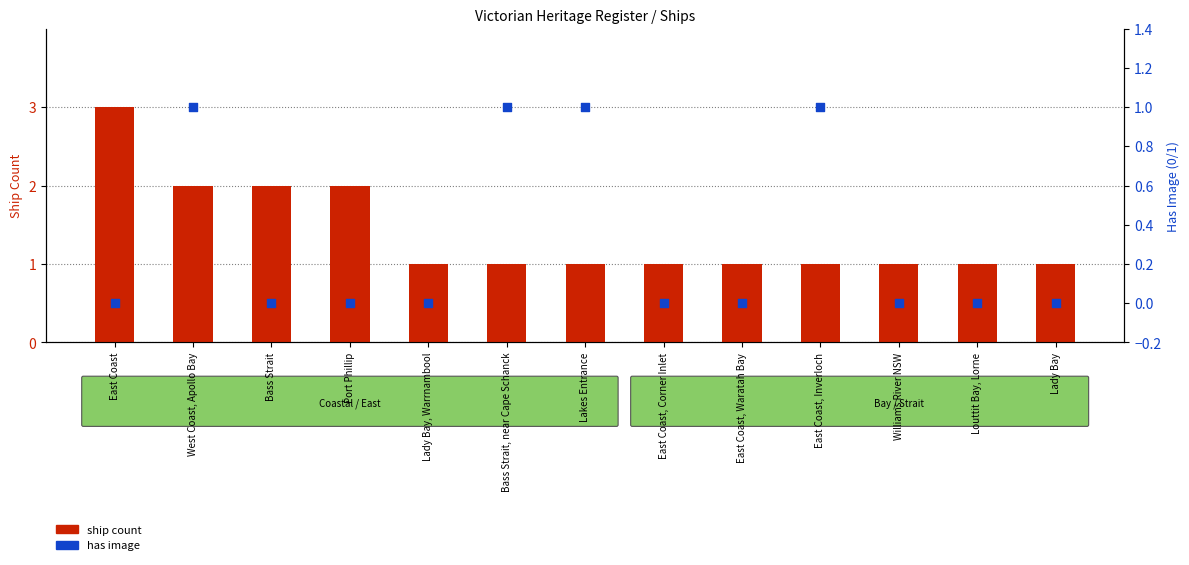

What is the total value across all series at East Coast?

3